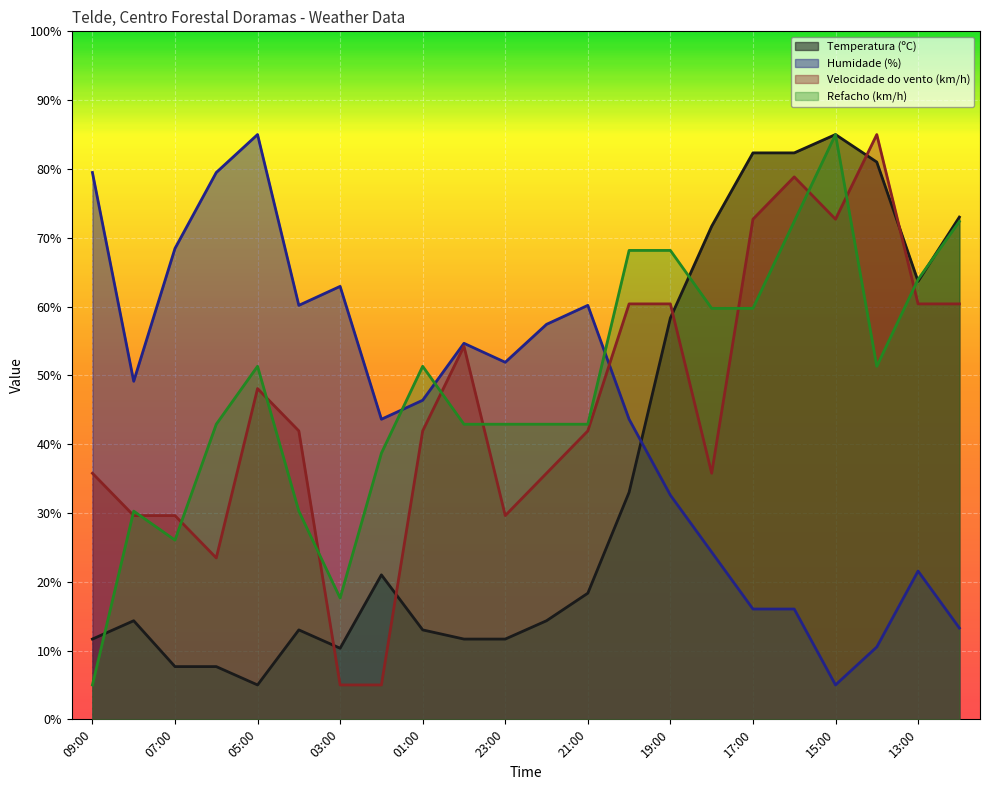

What is the label of the 21st point from the right?

08:00